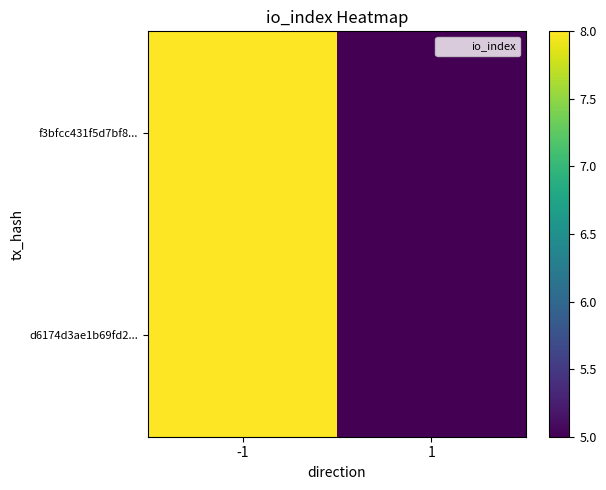

Reading left to right, extract all data points from this chart.

d6174d3ae1b69fd2...: -1=8	1=5
f3bfcc431f5d7bf8...: -1=8	1=5